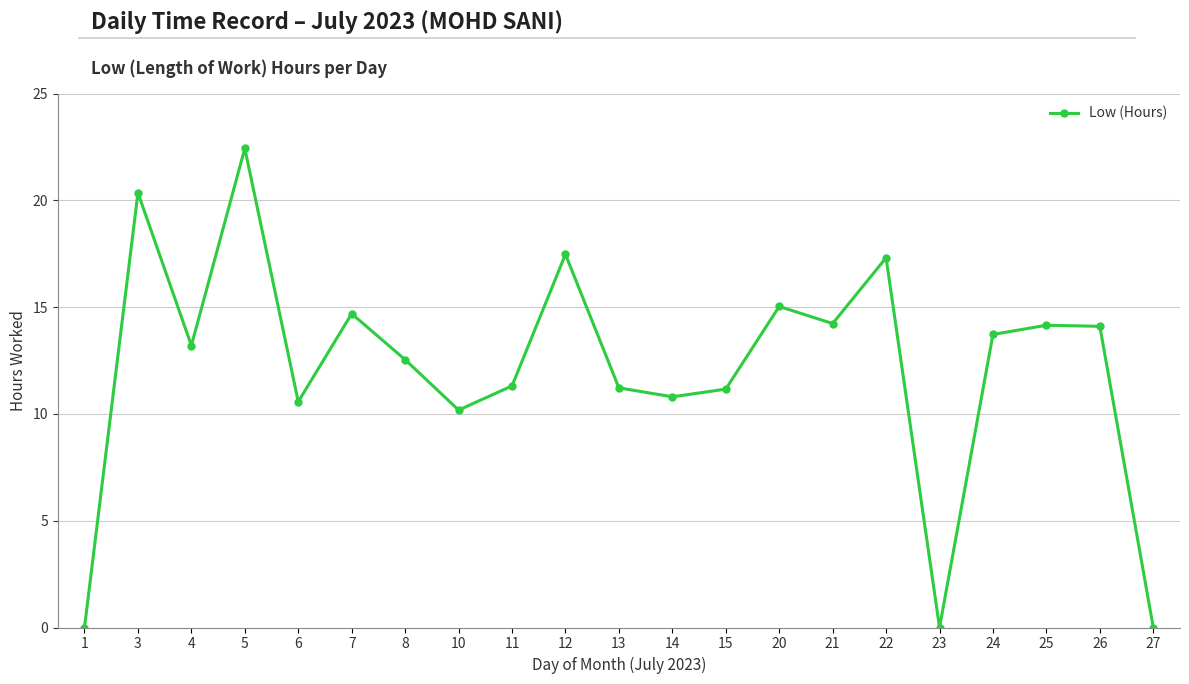

At which category does the data reach its first local valley?

4